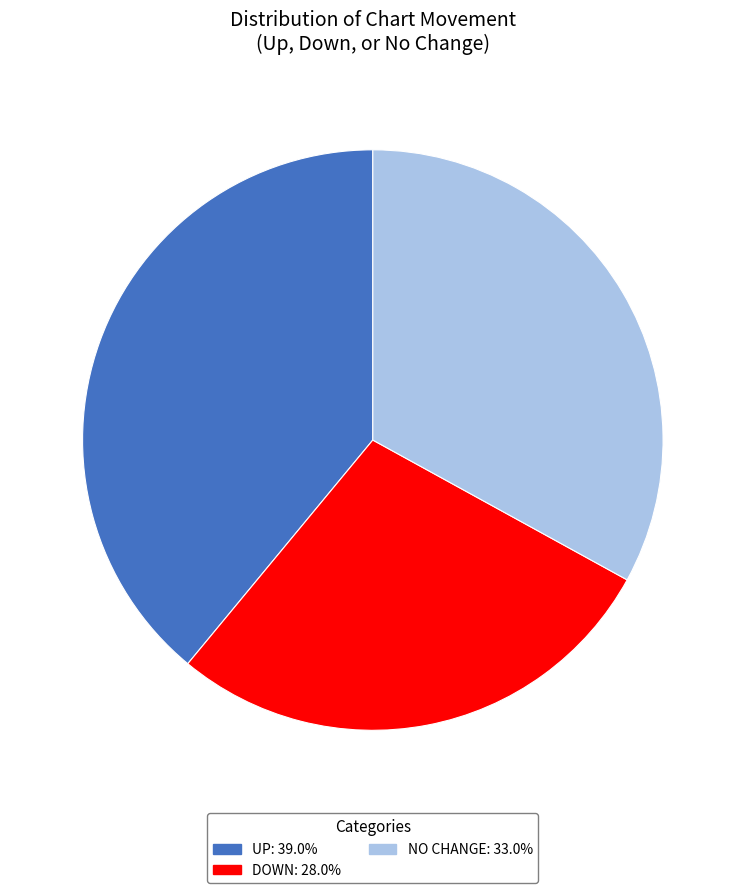

Is there any slice that represents more than half of the pie?

No